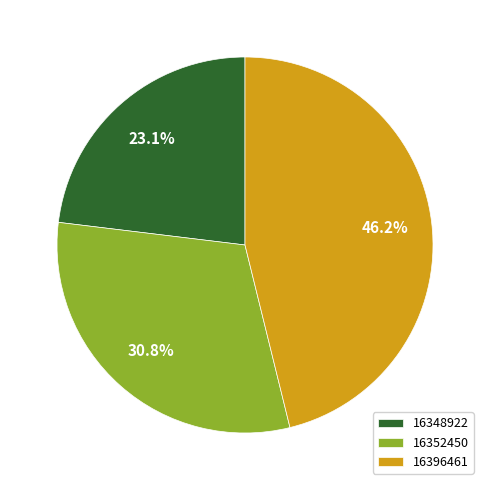

What is the ratio of the value at 16352450 to the value at 16348922?

1.3